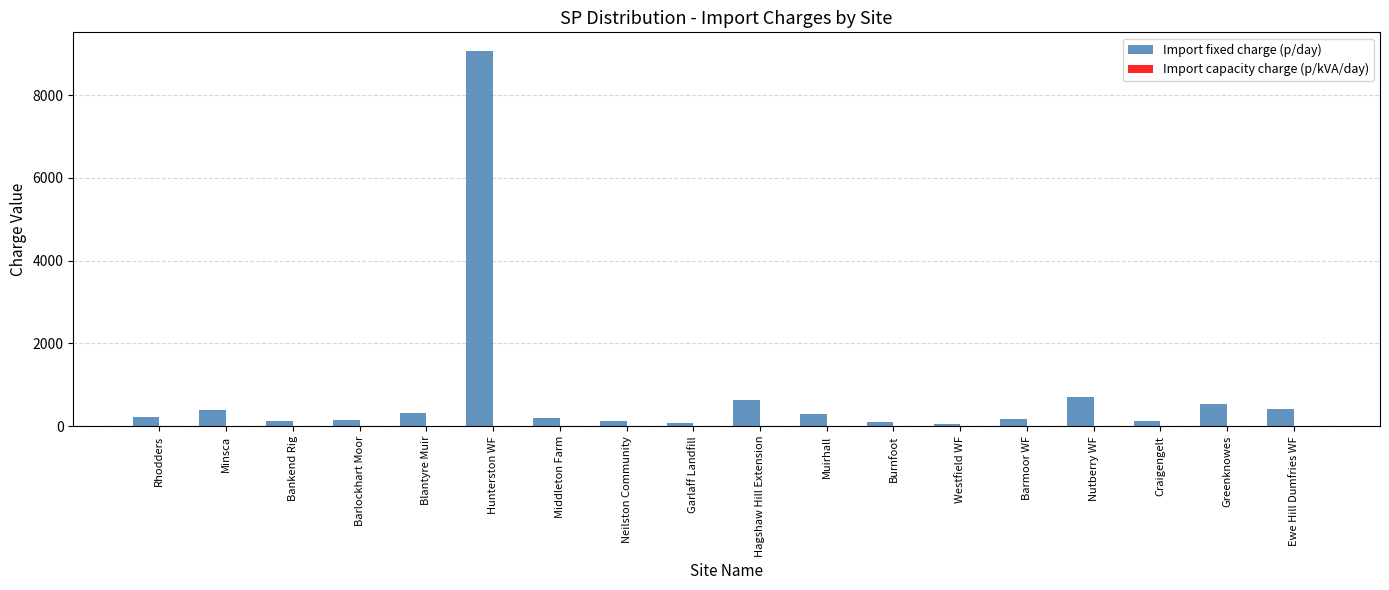

Which series has the largest total across all categories?

Import fixed charge (p/day)